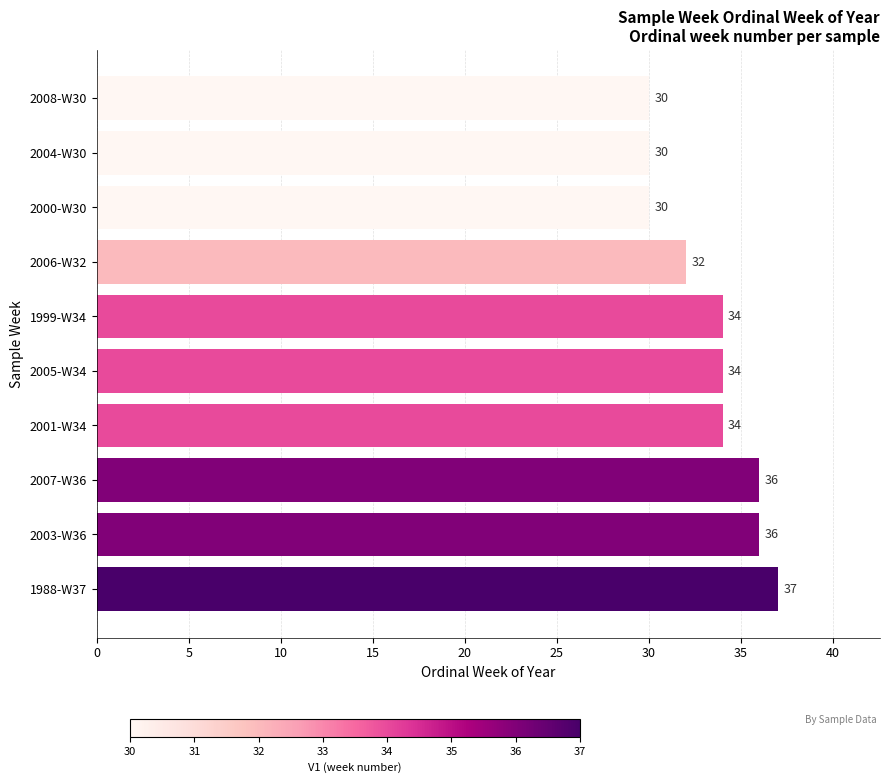

Between 2000-W30 and 2003-W36, which is larger?

2003-W36